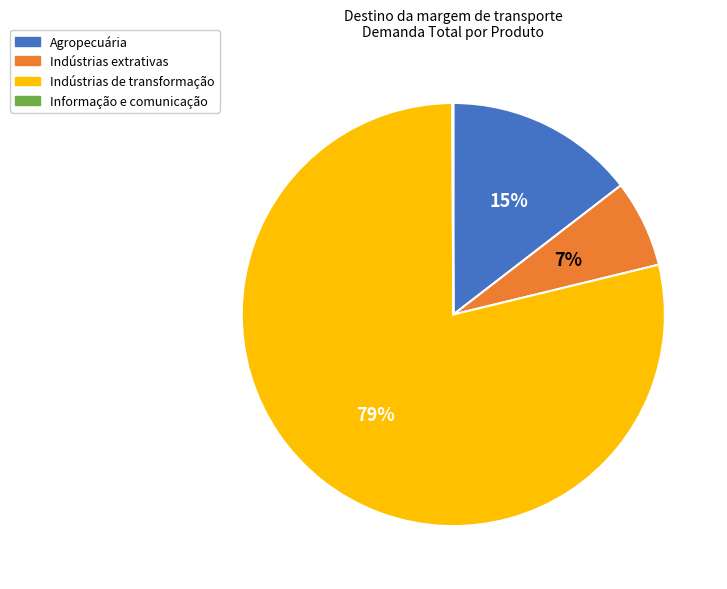

What is the largest slice in the pie chart?

Indústrias de transformação